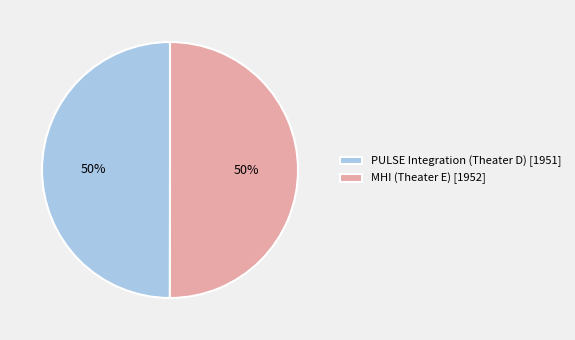

What percentage is the MHI (Theater E) [1952] slice, to the nearest percent?

50%